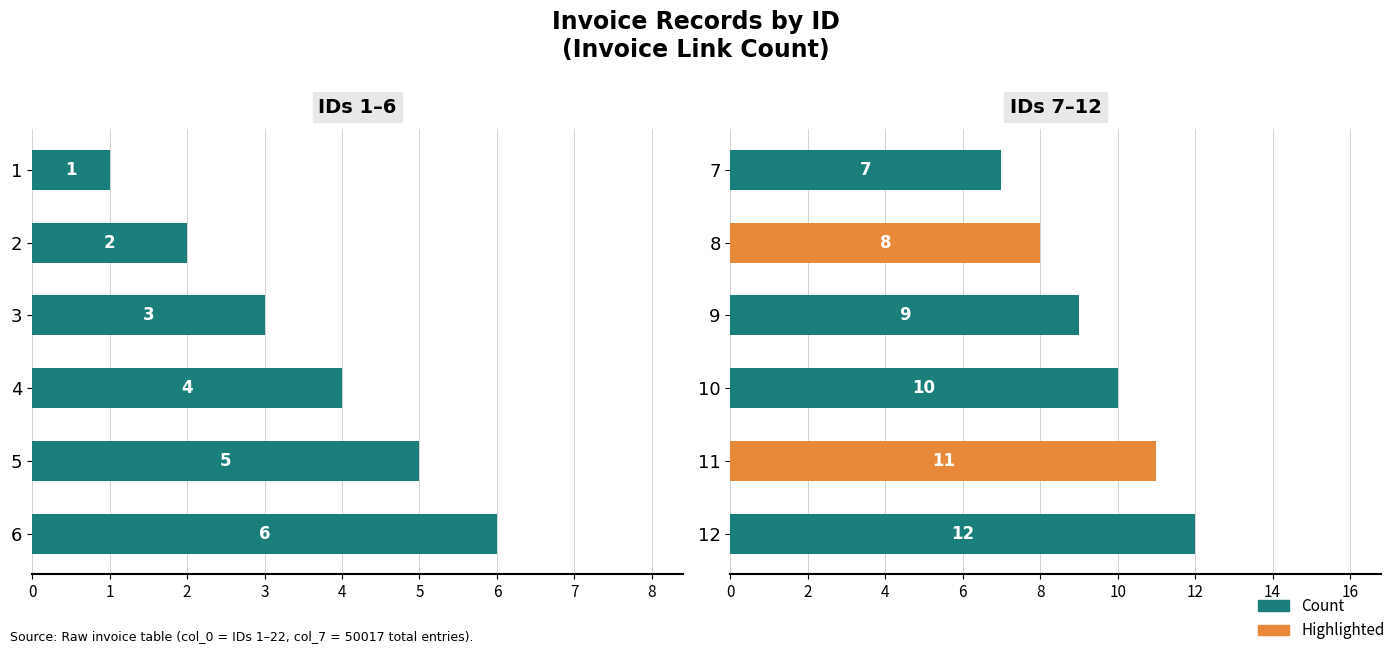

Are the bars horizontal?

Yes